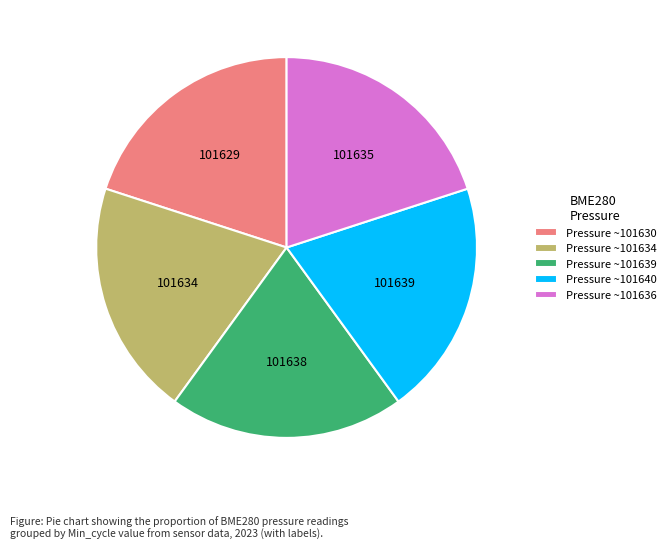

Combined, do Pressure ~101636 and Pressure ~101639 account for over 50%?

No